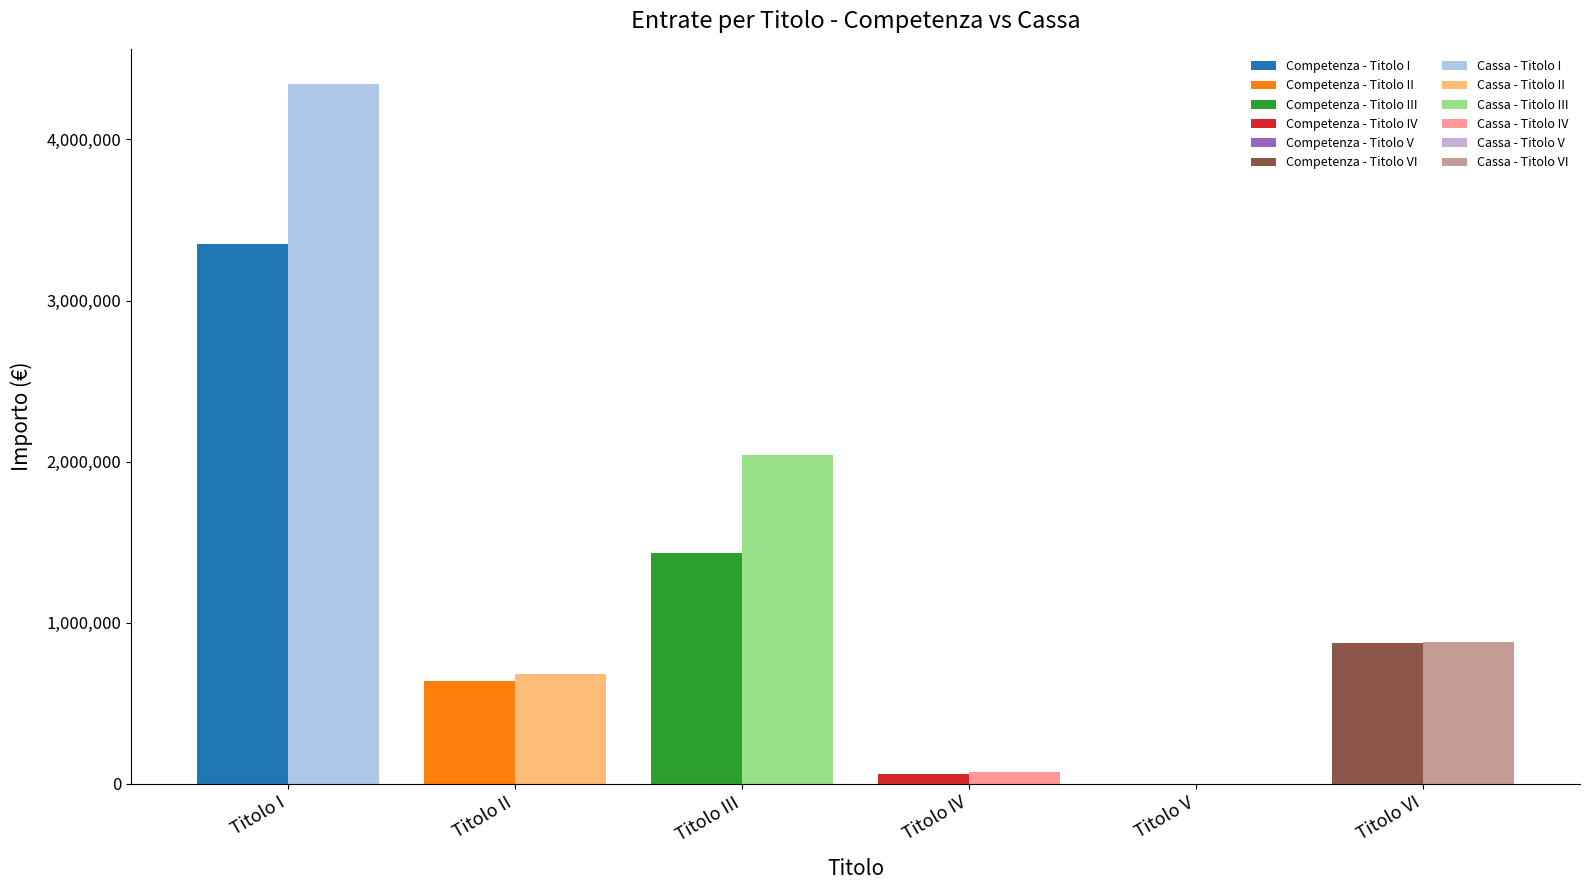

At which category is the sum across all series the highest?

Titolo I